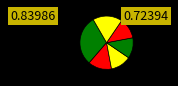

Count the number of slices in the pie.

6